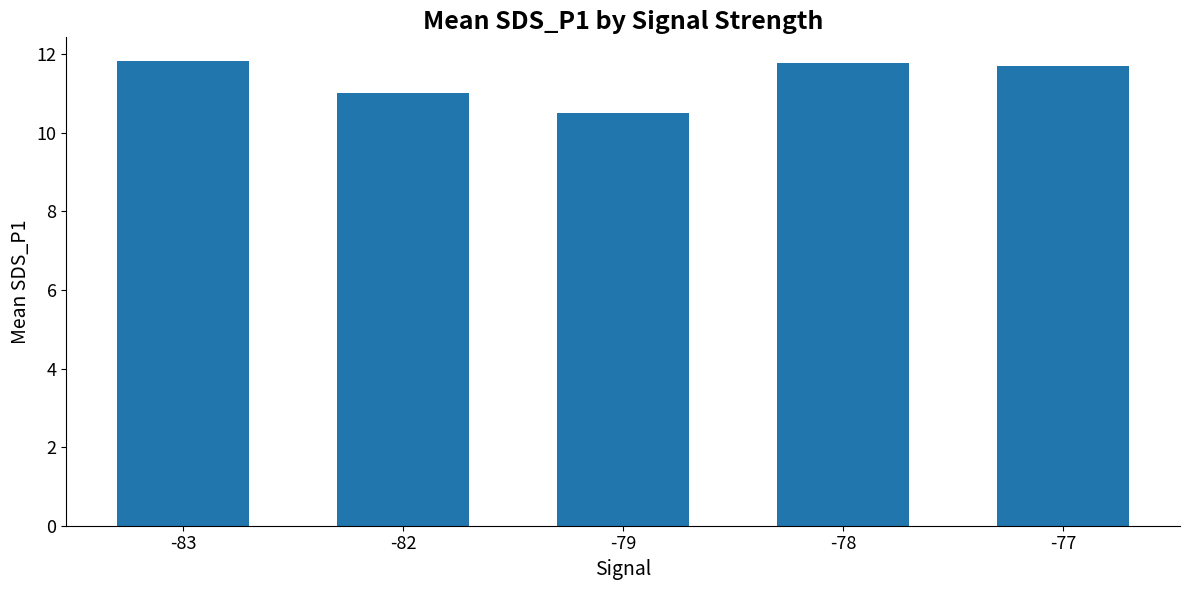

What is the ratio of the value at -78 to the value at -83?

1.0